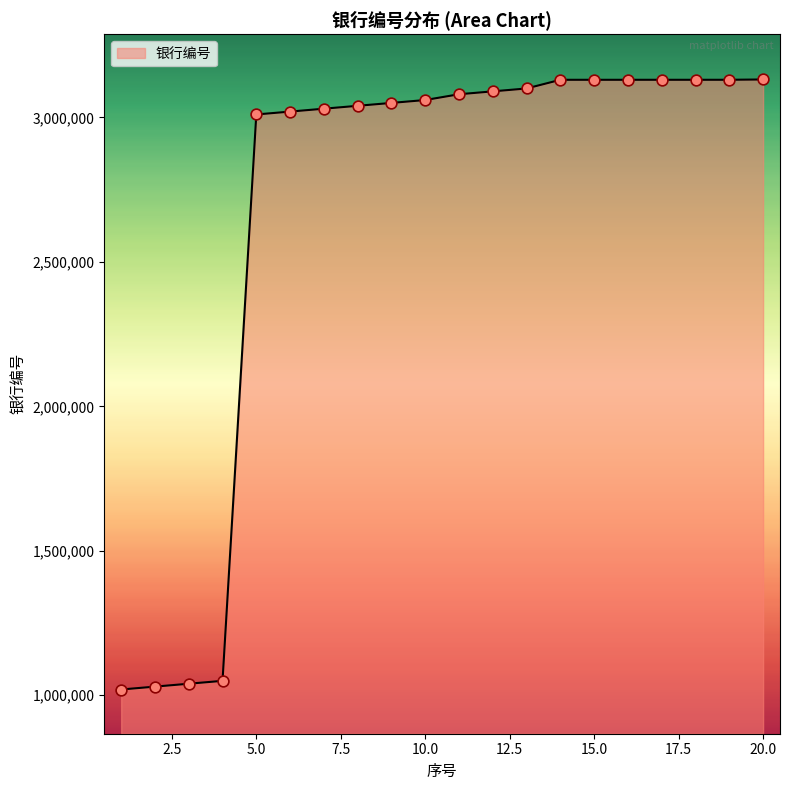

What is the maximum value shown in the chart?

3131100